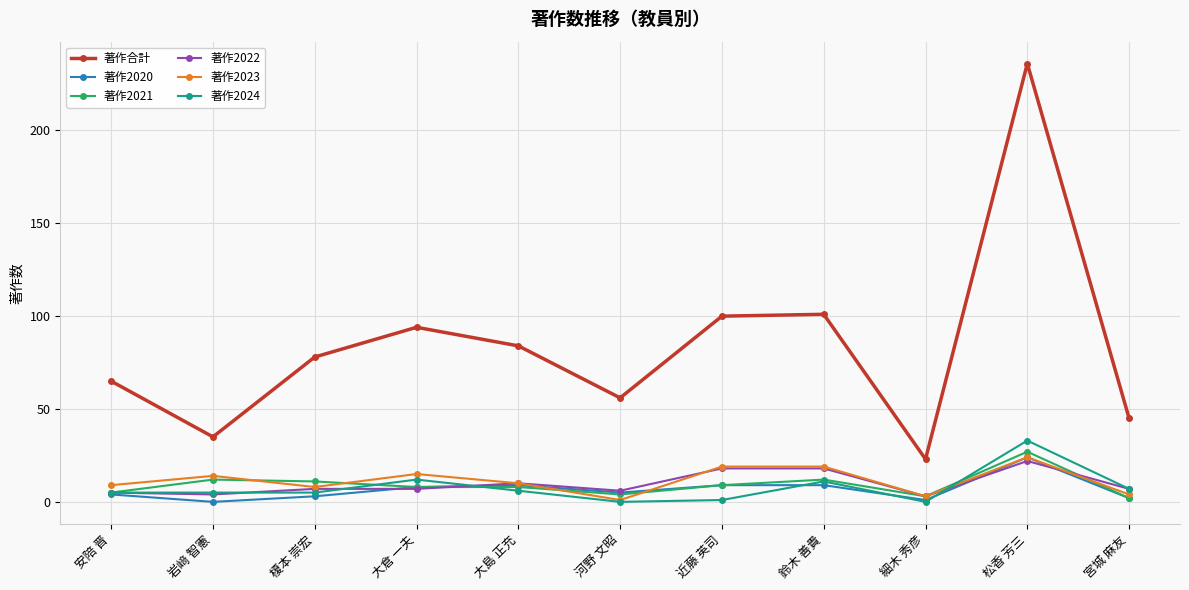

What is the difference between the highest and lowest values at 鈴木 善貴?

92